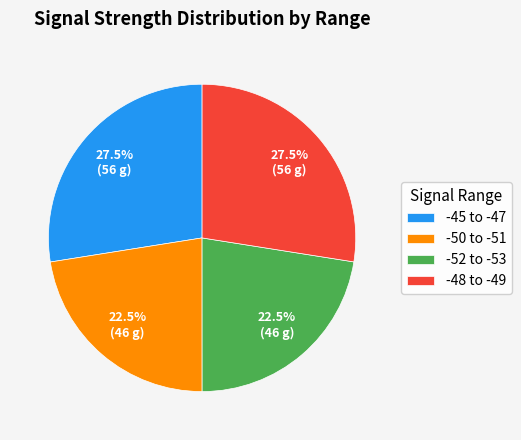

Does -45 to -47 represent more than half of the total?

No